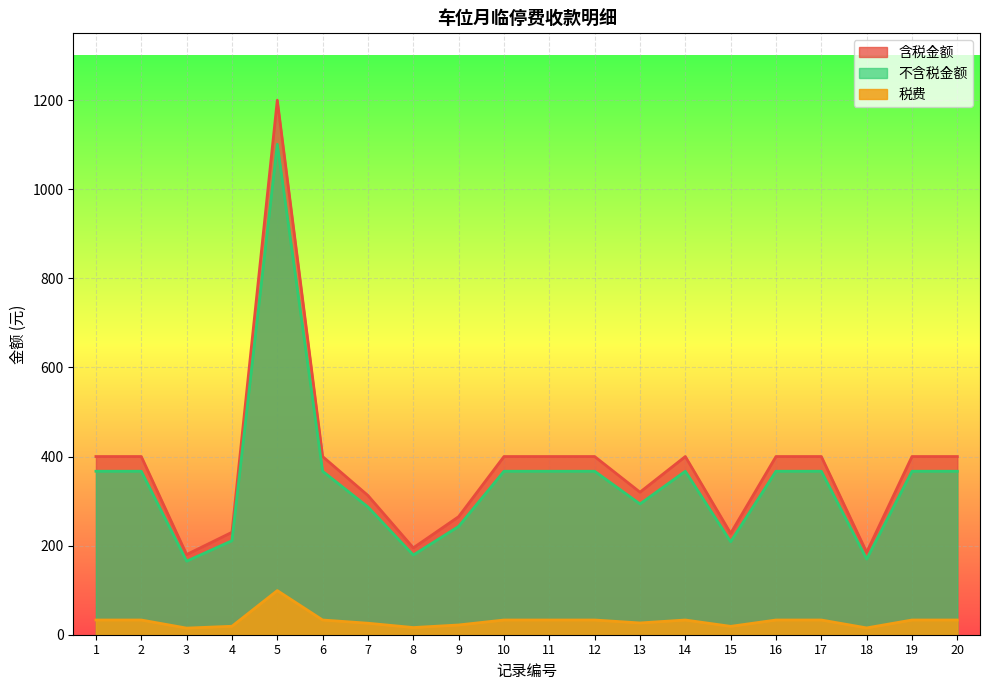

How many lines are shown in the chart?

3